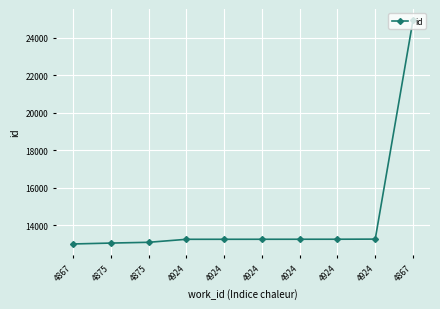

True or false: the data shows 5964 at 4875.

False